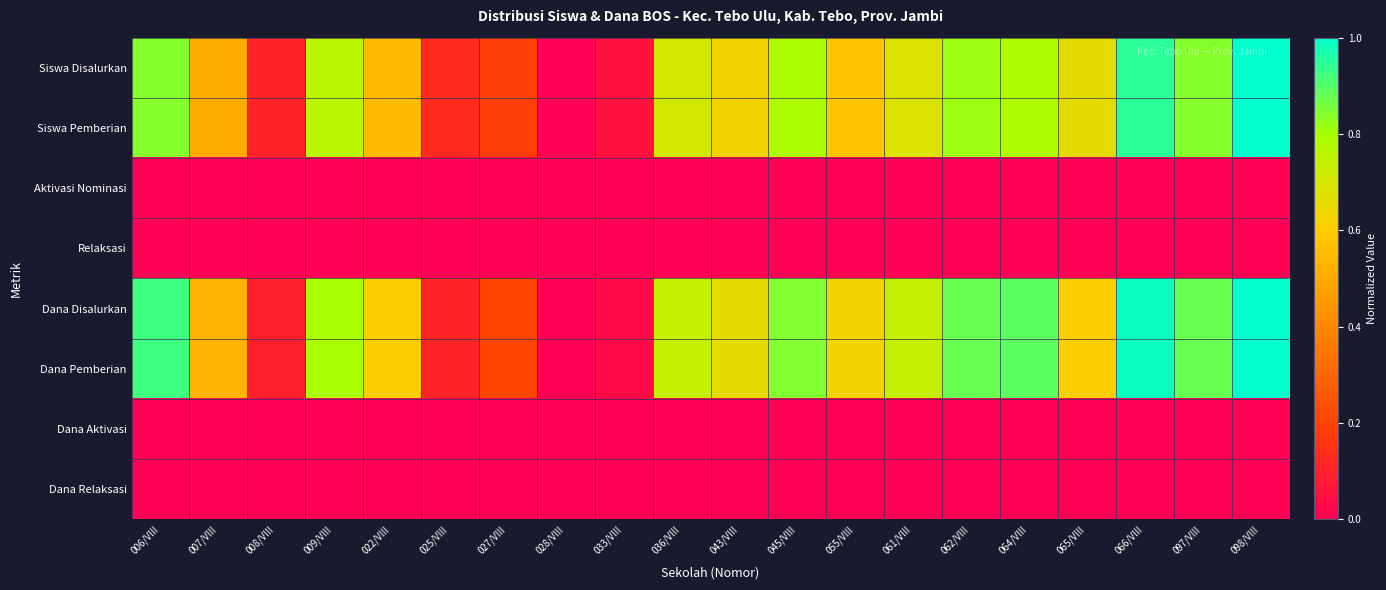

Reading left to right, list all the values displayed in this chart.

Siswa Disalurkan: 006/VIII=0.8	007/VIII=0.5	008/VIII=0.1	009/VIII=0.8	022/VIII=0.6	025/VIII=0.1	027/VIII=0.2	028/VIII=0.0	033/VIII=0.1	036/VIII=0.7	043/VIII=0.6	045/VIII=0.8	055/VIII=0.6	061/VIII=0.7	062/VIII=0.8	064/VIII=0.8	065/VIII=0.7	066/VIII=0.9	097/VIII=0.8	098/VIII=1.0
Siswa Pemberian: 006/VIII=0.8	007/VIII=0.5	008/VIII=0.1	009/VIII=0.8	022/VIII=0.6	025/VIII=0.1	027/VIII=0.2	028/VIII=0.0	033/VIII=0.1	036/VIII=0.7	043/VIII=0.6	045/VIII=0.8	055/VIII=0.6	061/VIII=0.7	062/VIII=0.8	064/VIII=0.8	065/VIII=0.7	066/VIII=0.9	097/VIII=0.8	098/VIII=1.0
Aktivasi Nominasi: 006/VIII=0.0	007/VIII=0.0	008/VIII=0.0	009/VIII=0.0	022/VIII=0.0	025/VIII=0.0	027/VIII=0.0	028/VIII=0.0	033/VIII=0.0	036/VIII=0.0	043/VIII=0.0	045/VIII=0.0	055/VIII=0.0	061/VIII=0.0	062/VIII=0.0	064/VIII=0.0	065/VIII=0.0	066/VIII=0.0	097/VIII=0.0	098/VIII=0.0
Relaksasi: 006/VIII=0.0	007/VIII=0.0	008/VIII=0.0	009/VIII=0.0	022/VIII=0.0	025/VIII=0.0	027/VIII=0.0	028/VIII=0.0	033/VIII=0.0	036/VIII=0.0	043/VIII=0.0	045/VIII=0.0	055/VIII=0.0	061/VIII=0.0	062/VIII=0.0	064/VIII=0.0	065/VIII=0.0	066/VIII=0.0	097/VIII=0.0	098/VIII=0.0
Dana Disalurkan: 006/VIII=0.9	007/VIII=0.5	008/VIII=0.1	009/VIII=0.8	022/VIII=0.6	025/VIII=0.1	027/VIII=0.2	028/VIII=0.0	033/VIII=0.0	036/VIII=0.7	043/VIII=0.7	045/VIII=0.8	055/VIII=0.6	061/VIII=0.7	062/VIII=0.9	064/VIII=0.9	065/VIII=0.6	066/VIII=1.0	097/VIII=0.9	098/VIII=1.0
Dana Pemberian: 006/VIII=0.9	007/VIII=0.5	008/VIII=0.1	009/VIII=0.8	022/VIII=0.6	025/VIII=0.1	027/VIII=0.2	028/VIII=0.0	033/VIII=0.0	036/VIII=0.7	043/VIII=0.7	045/VIII=0.8	055/VIII=0.6	061/VIII=0.7	062/VIII=0.9	064/VIII=0.9	065/VIII=0.6	066/VIII=1.0	097/VIII=0.9	098/VIII=1.0
Dana Aktivasi: 006/VIII=0.0	007/VIII=0.0	008/VIII=0.0	009/VIII=0.0	022/VIII=0.0	025/VIII=0.0	027/VIII=0.0	028/VIII=0.0	033/VIII=0.0	036/VIII=0.0	043/VIII=0.0	045/VIII=0.0	055/VIII=0.0	061/VIII=0.0	062/VIII=0.0	064/VIII=0.0	065/VIII=0.0	066/VIII=0.0	097/VIII=0.0	098/VIII=0.0
Dana Relaksasi: 006/VIII=0.0	007/VIII=0.0	008/VIII=0.0	009/VIII=0.0	022/VIII=0.0	025/VIII=0.0	027/VIII=0.0	028/VIII=0.0	033/VIII=0.0	036/VIII=0.0	043/VIII=0.0	045/VIII=0.0	055/VIII=0.0	061/VIII=0.0	062/VIII=0.0	064/VIII=0.0	065/VIII=0.0	066/VIII=0.0	097/VIII=0.0	098/VIII=0.0